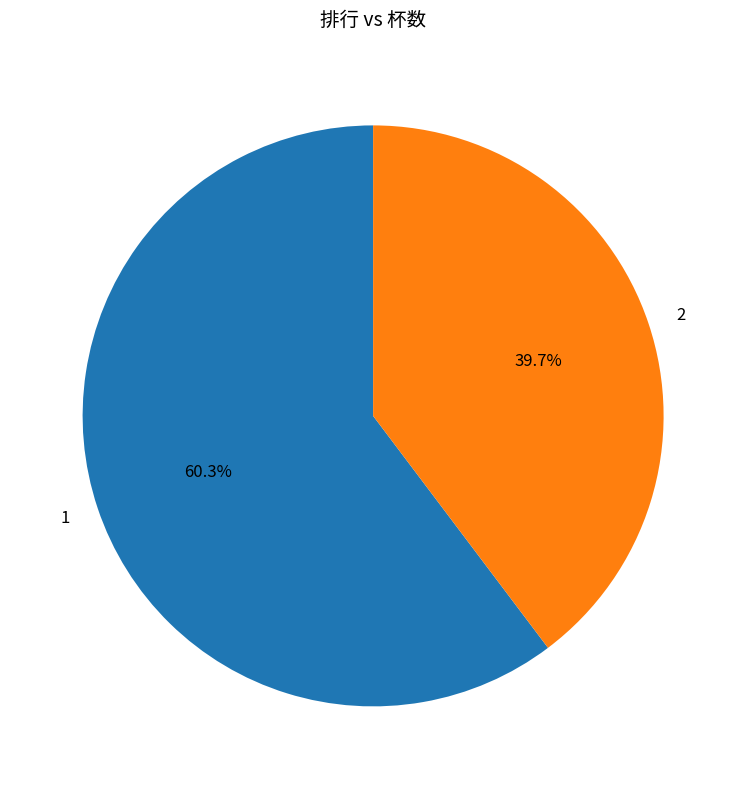

Which slice is the smallest?

2